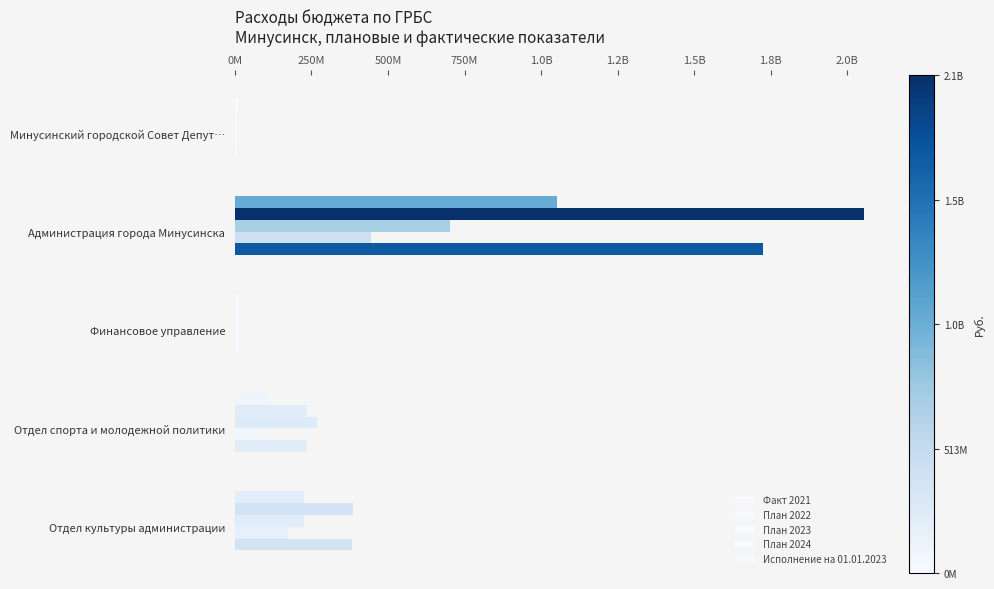

How many values in the Исполнение на 01.01.2023 series exceed 234241341?

3